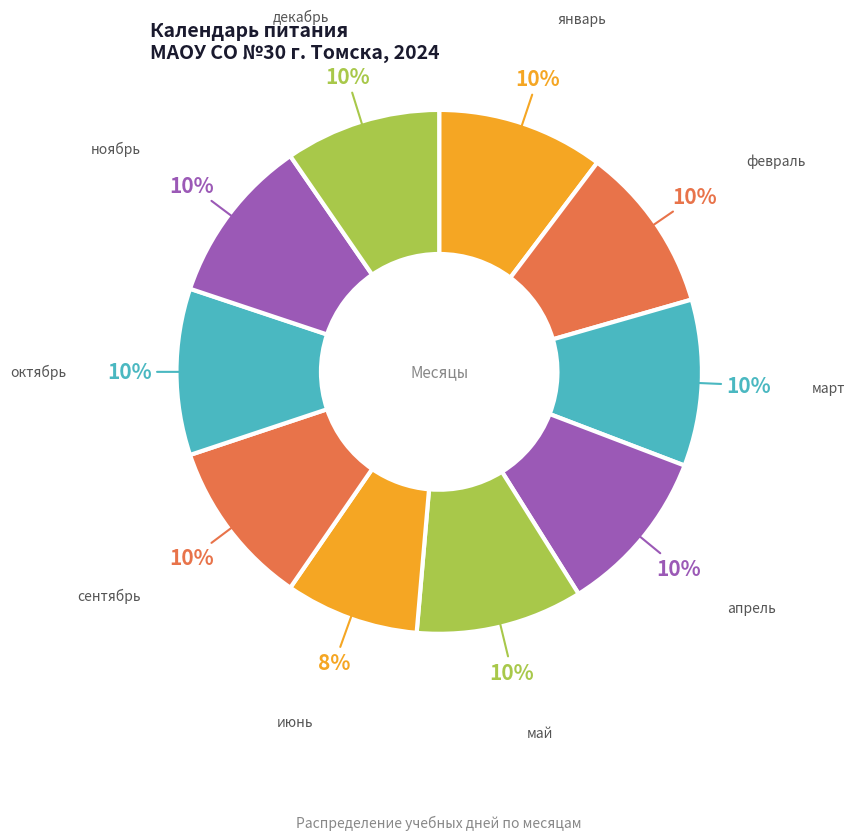

How many segments does this pie chart have?

10